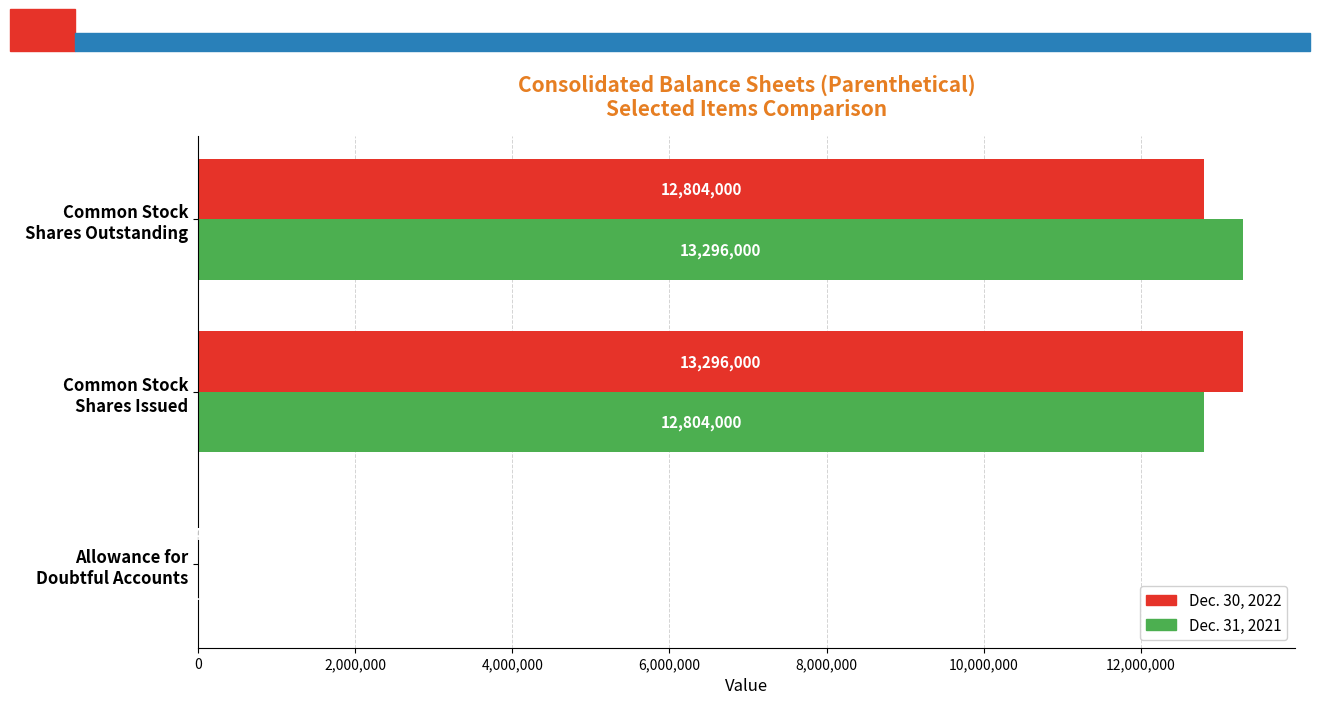

What are all the series names shown in the legend?

Dec. 30, 2022, Dec. 31, 2021